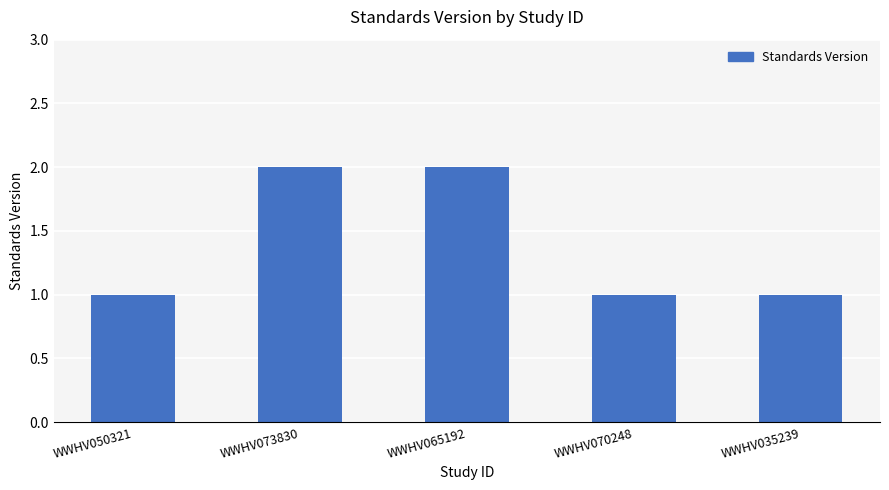

Reading left to right, what are all the values shown in this chart?

WWHV050321=1	WWHV073830=2	WWHV065192=2	WWHV070248=1	WWHV035239=1